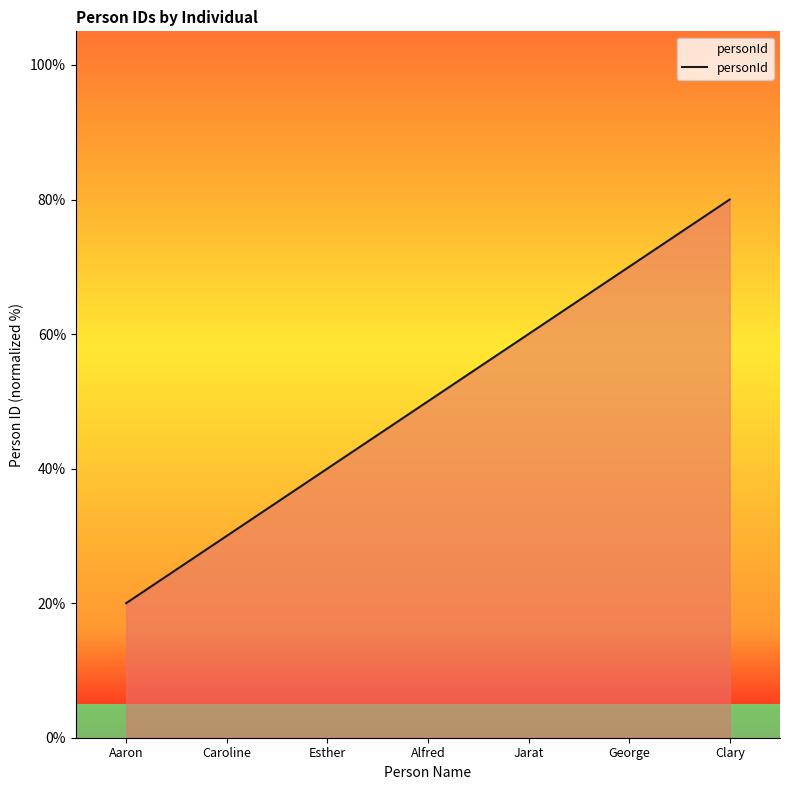

Approximately how many times larger is the value at Esther compared to Aaron?

2.0